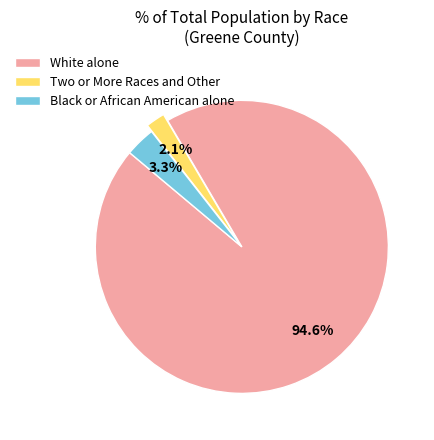

Which has a higher value, Black or African American alone or Two or More Races and Other?

Black or African American alone